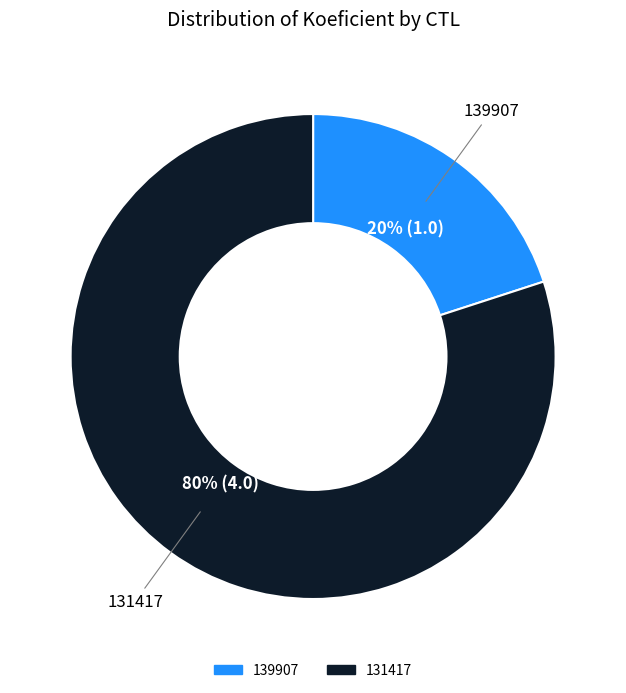

To the nearest percent, what portion does 139907 represent?

20%